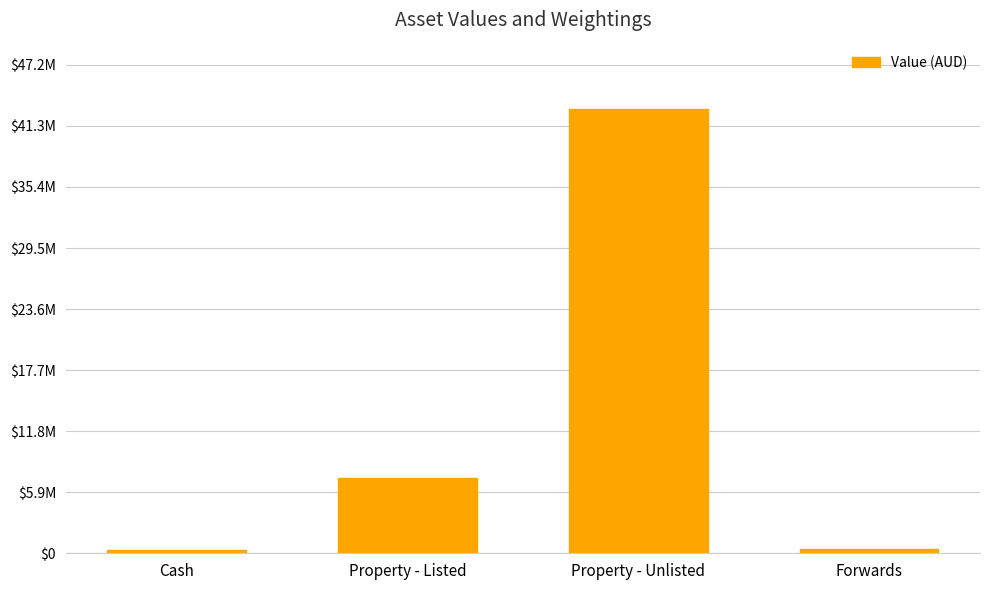

Are the bars horizontal?

No